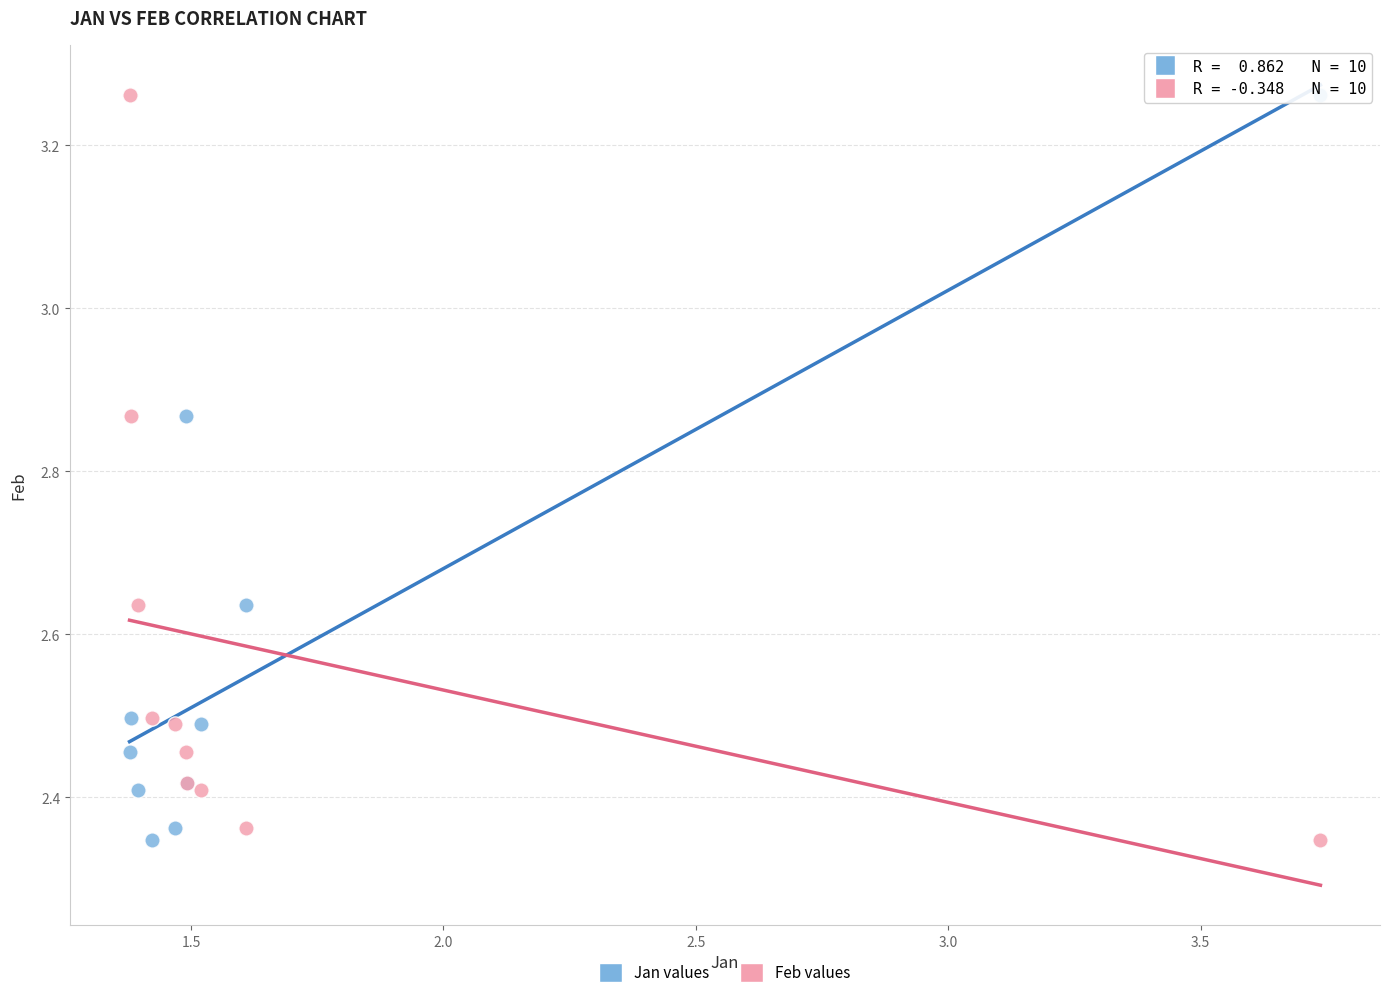

What are all the series names shown in the legend?

Jan values, Feb values